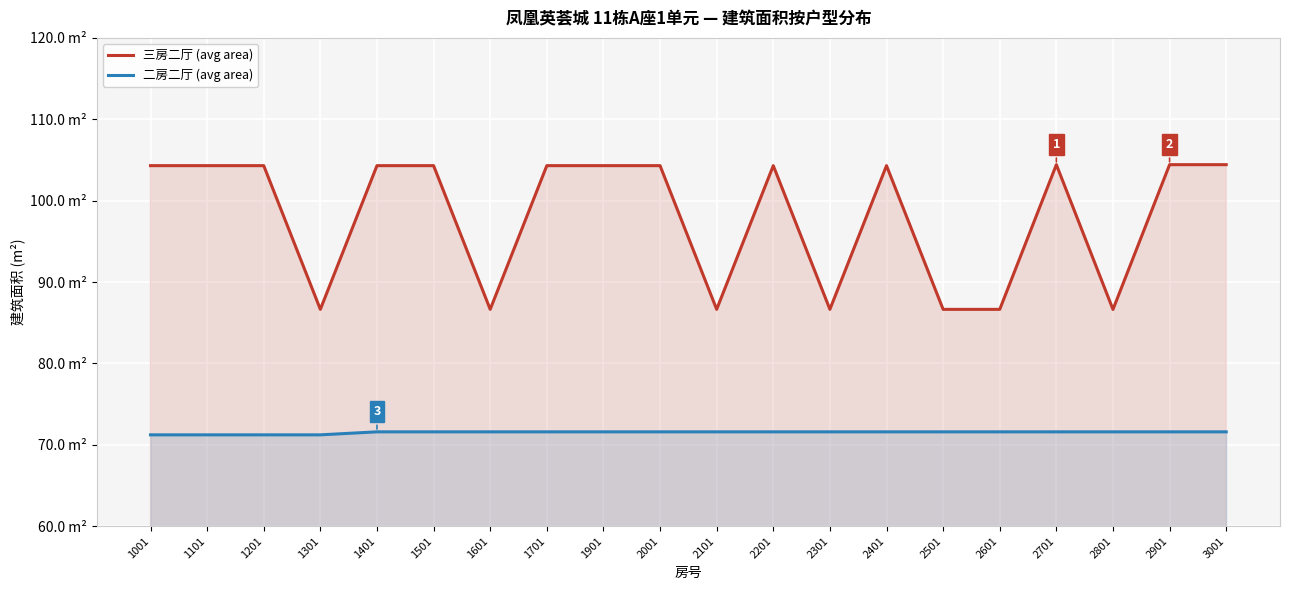

Reading right to left, extract all data points from this chart.

三房二厅 (avg area): 104.4	104.4	86.6	104.4	86.6	86.6	104.3	86.6	104.3	86.6	104.3	104.3	104.3	86.6	104.3	104.3	86.6	104.3	104.3	104.3
二房二厅 (avg area): 71.6	71.6	71.6	71.6	71.6	71.6	71.6	71.6	71.6	71.6	71.6	71.6	71.6	71.6	71.6	71.6	71.2	71.2	71.2	71.2